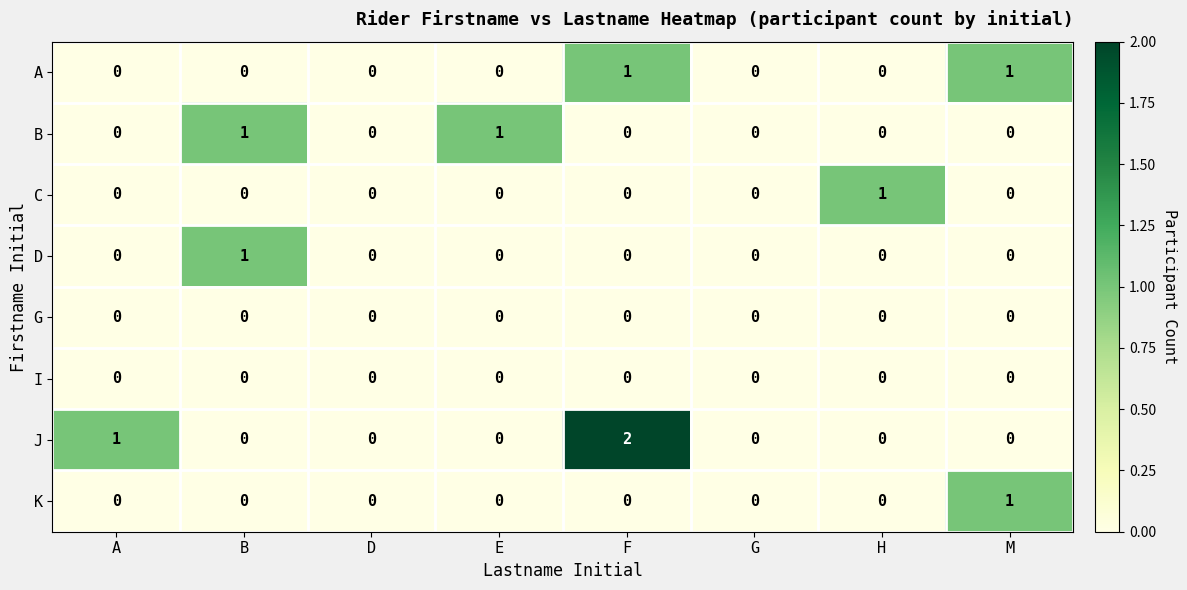

The C series shows 0 at D. True or false?

True